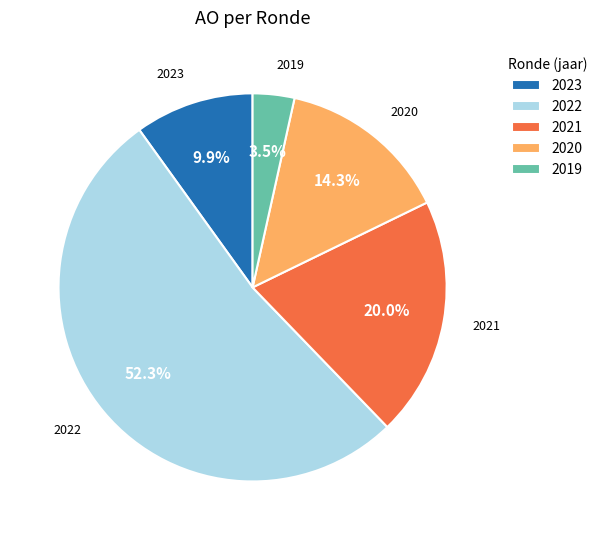

Rank the categories by value from lowest to highest.

2019, 2023, 2020, 2021, 2022